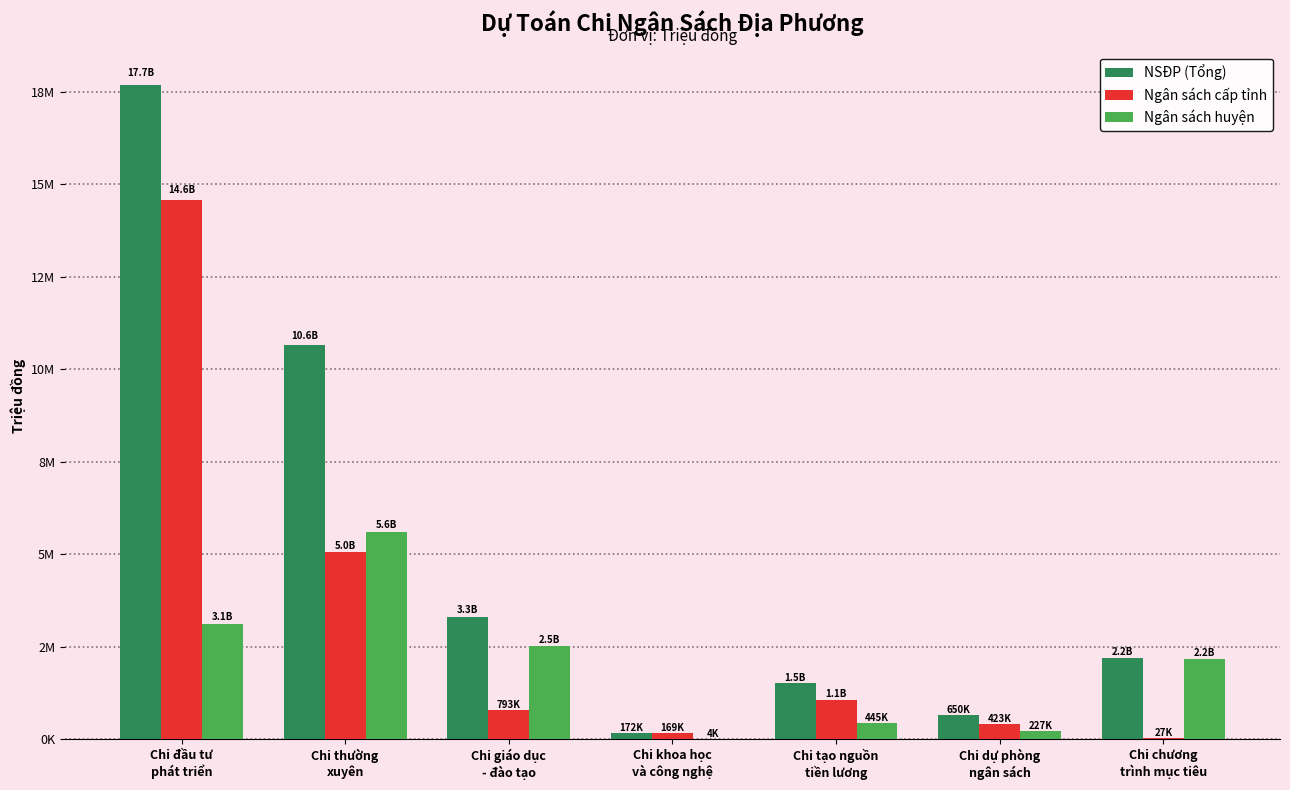

Reading right to left, extract all data points from this chart.

NSĐP (Tổng): Chi chương
trình mục tiêu=2210720.0	Chi dự phòng
ngân sách=650000.0	Chi tạo nguồn
tiền lương=1513596.2	Chi khoa học
và công nghệ=172357.6	Chi giáo dục
- đào tạo=3318997.5	Chi thường
xuyên=10648410.2	Chi đầu tư
phát triển=17695398.0
Ngân sách cấp tỉnh: Chi chương
trình mục tiêu=26722.0	Chi dự phòng
ngân sách=422875.0	Chi tạo nguồn
tiền lương=1068389.5	Chi khoa học
và công nghệ=168554.2	Chi giáo dục
- đào tạo=793207.7	Chi thường
xuyên=5049641.3	Chi đầu tư
phát triển=14567234.0
Ngân sách huyện: Chi chương
trình mục tiêu=2183998.0	Chi dự phòng
ngân sách=227125.0	Chi tạo nguồn
tiền lương=445206.7	Chi khoa học
và công nghệ=3803.4	Chi giáo dục
- đào tạo=2525789.8	Chi thường
xuyên=5598768.9	Chi đầu tư
phát triển=3128164.0